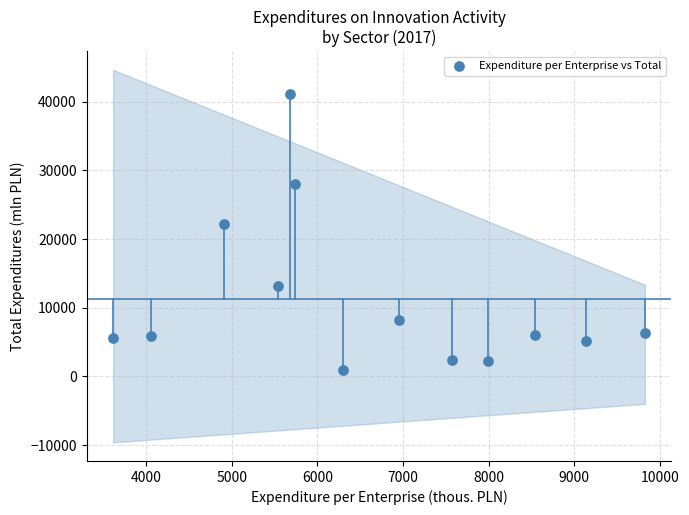

What Y value in the scatter plot is closest to 21051?

22183.1